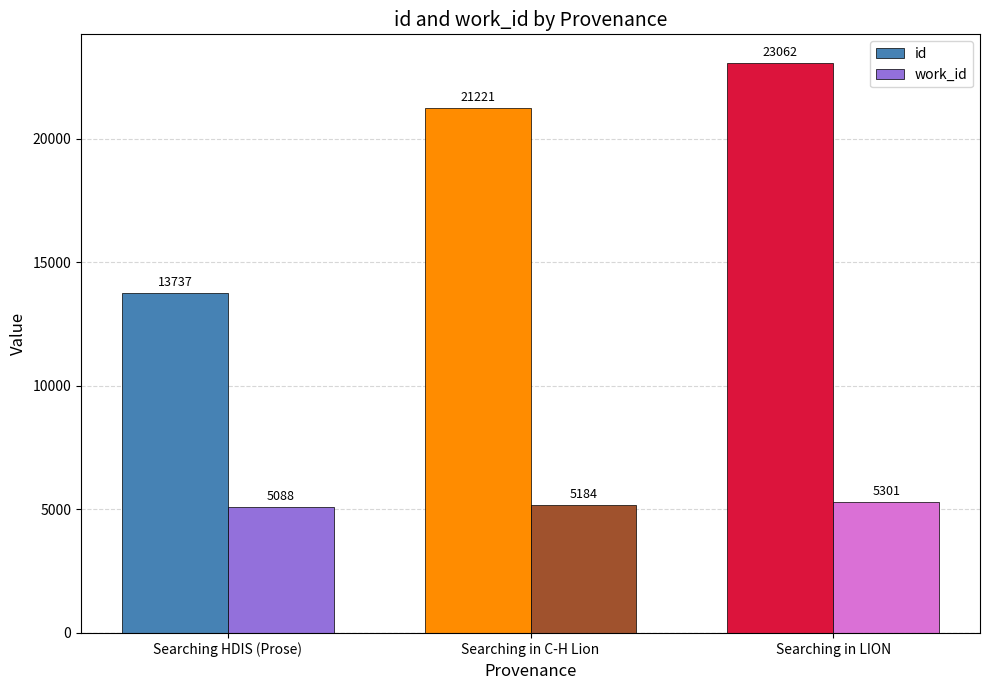

At Searching HDIS (Prose), list the series in order from smallest to largest.

work_id, id